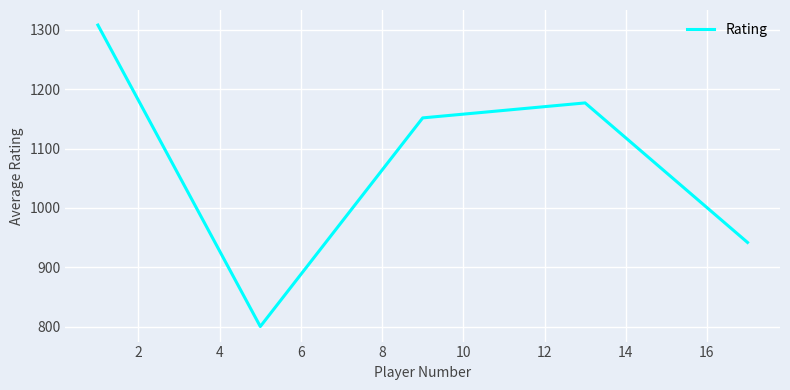

What is the smallest value displayed?

800.0